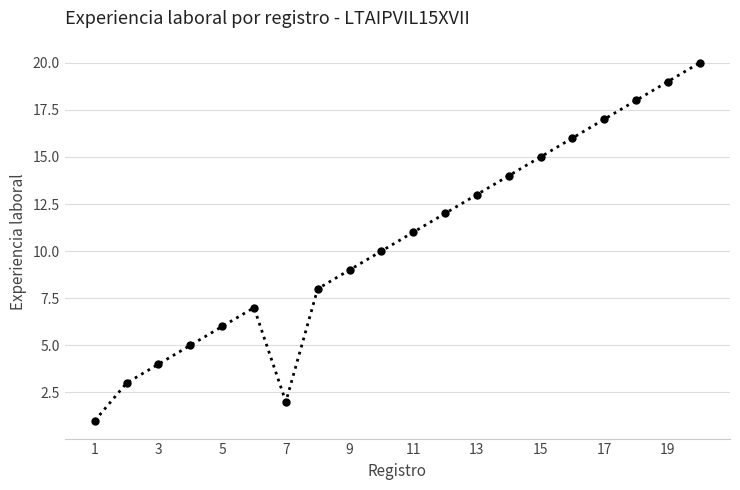

What is the maximum value shown in the chart?

20